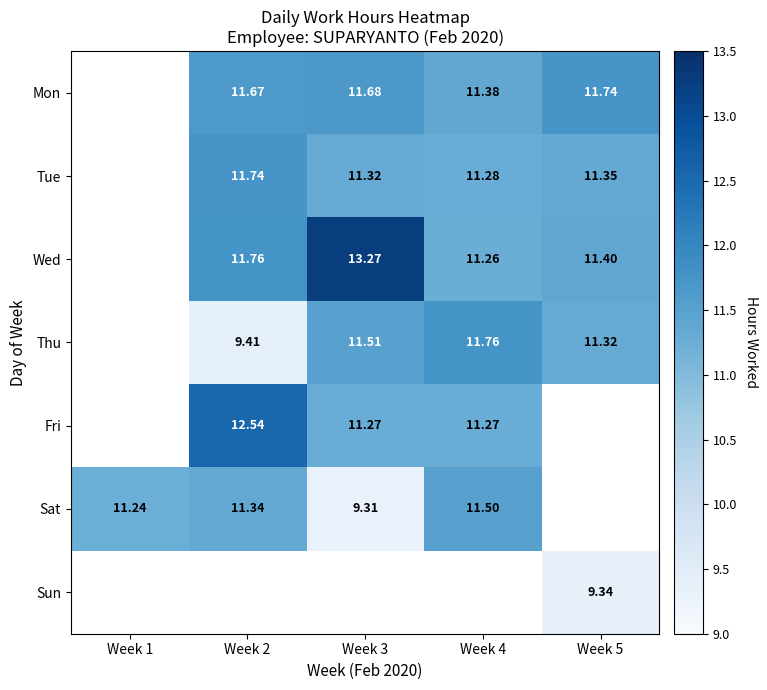

Which category has the highest value across all series?

Week 3